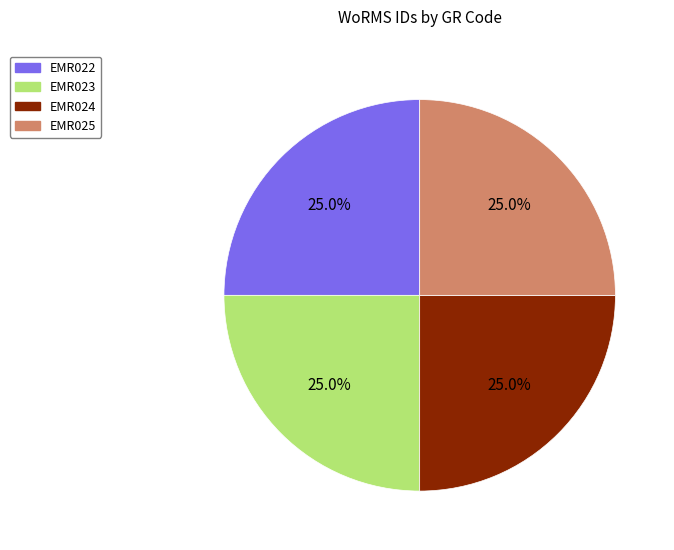

Count the number of slices in the pie.

4